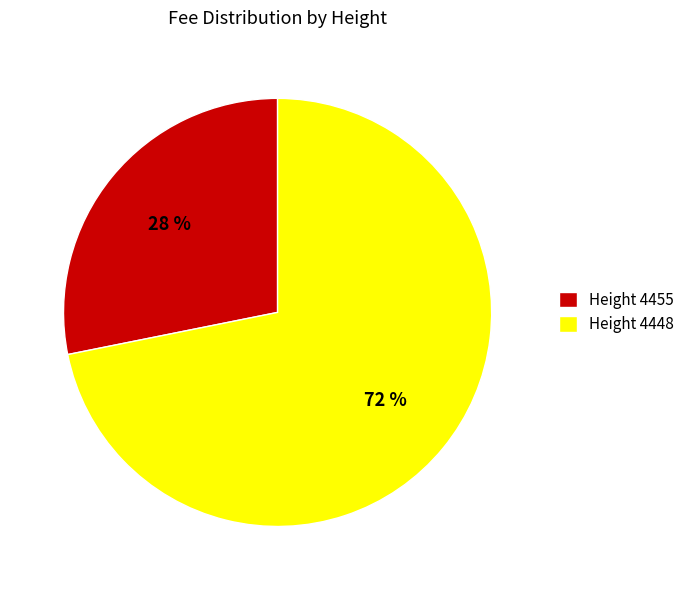

Which slice is the largest?

Height 4448